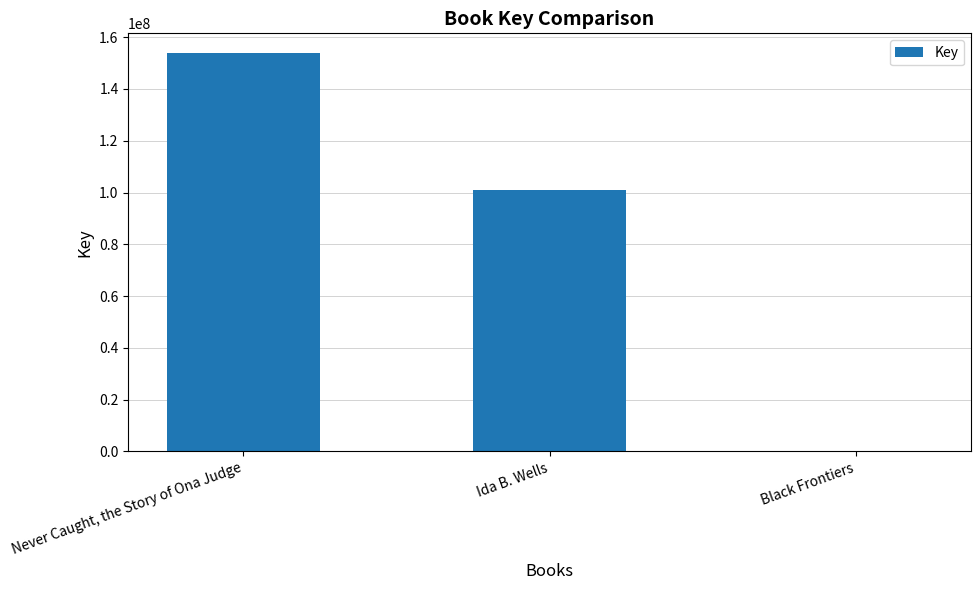

Are the bars horizontal?

No